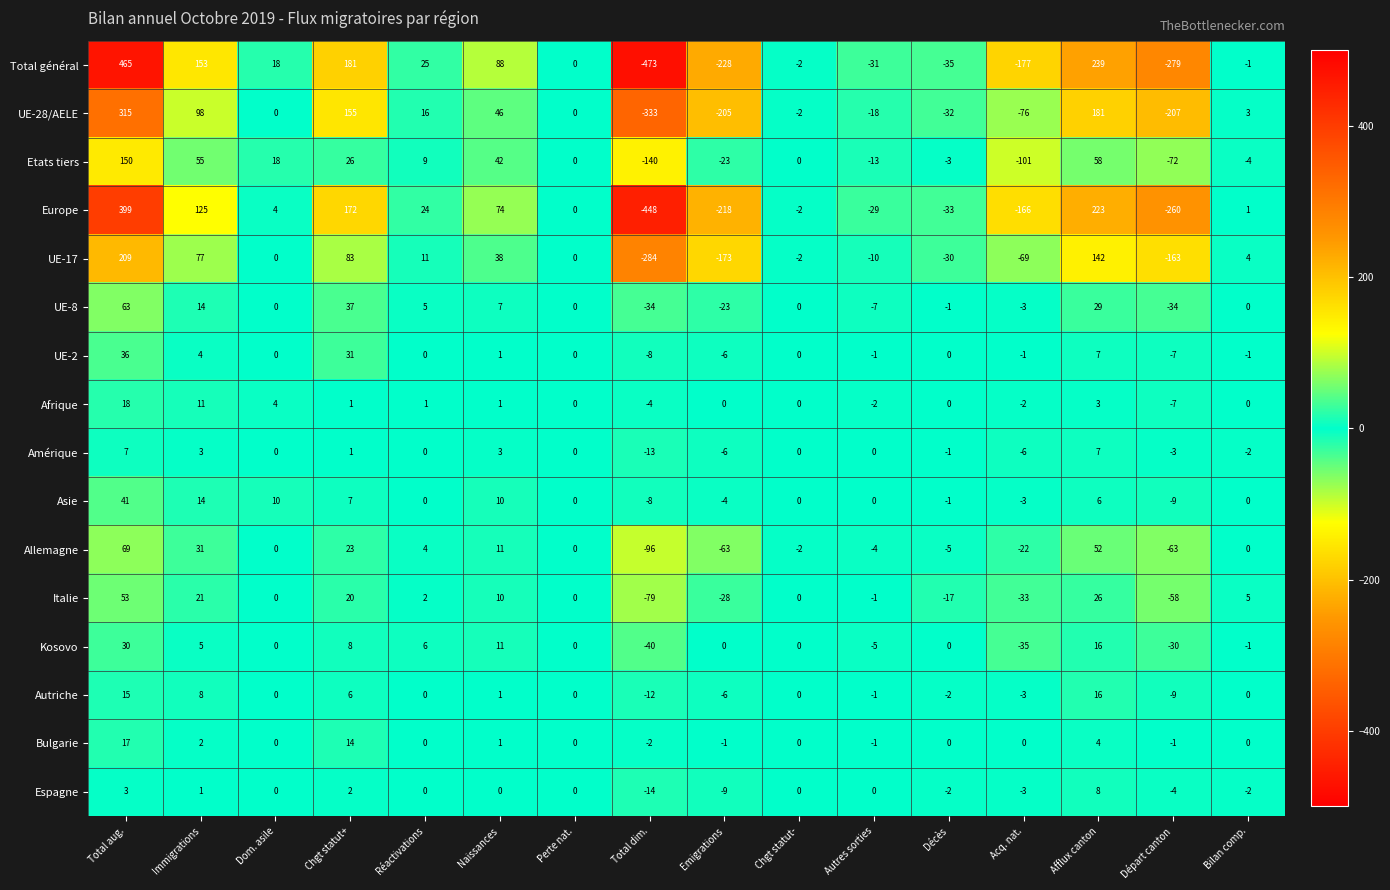

What is the total value across all series at Autres sorties?

-123